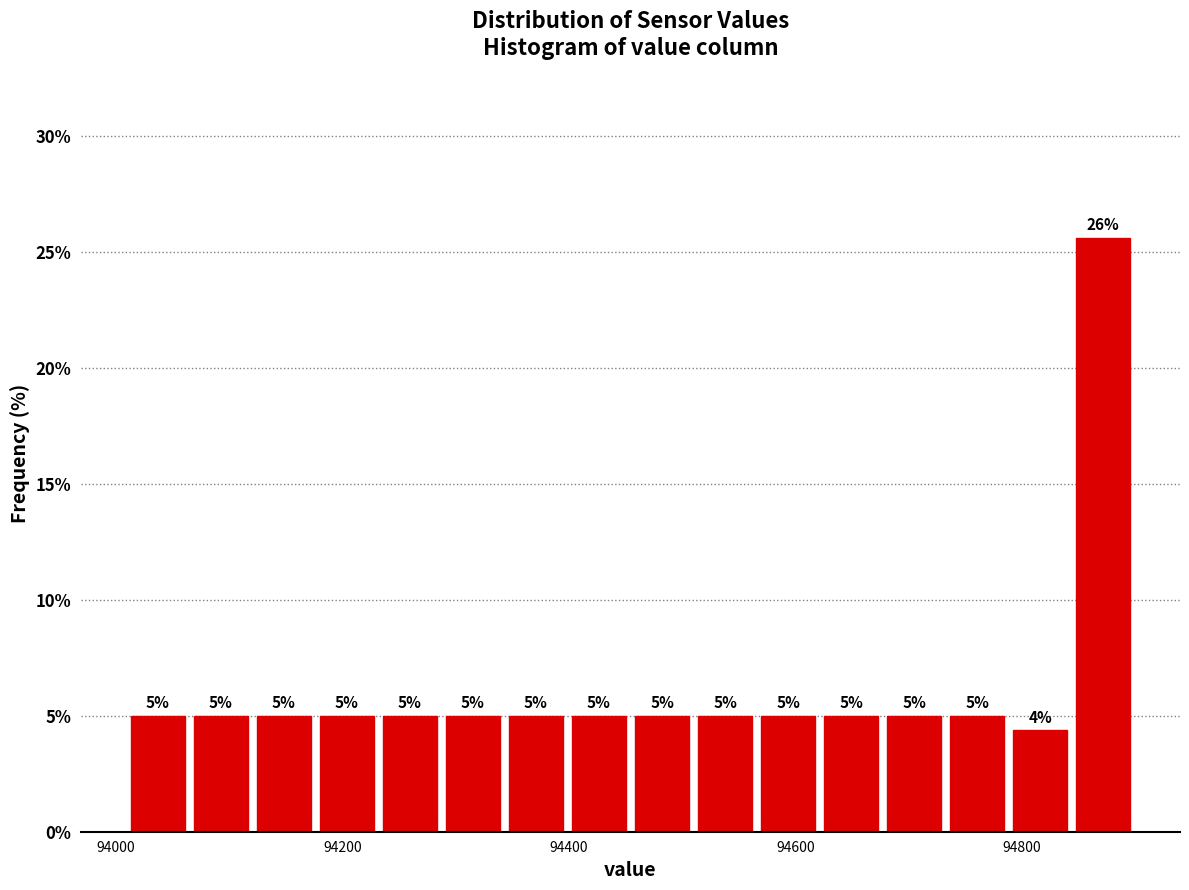

Read against the x-axis, roughly where is the centre of the tallest bar?

94880